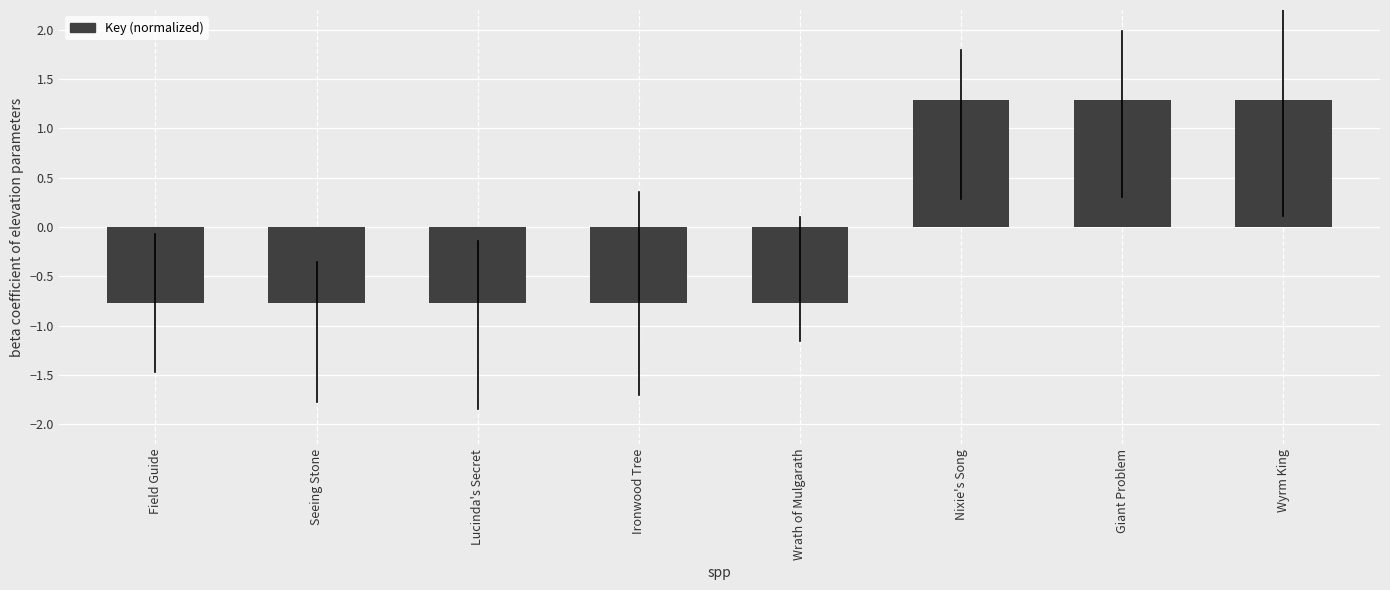

Reading right to left, what are all the values shown in this chart?

1.3	1.3	1.3	-0.8	-0.8	-0.8	-0.8	-0.8